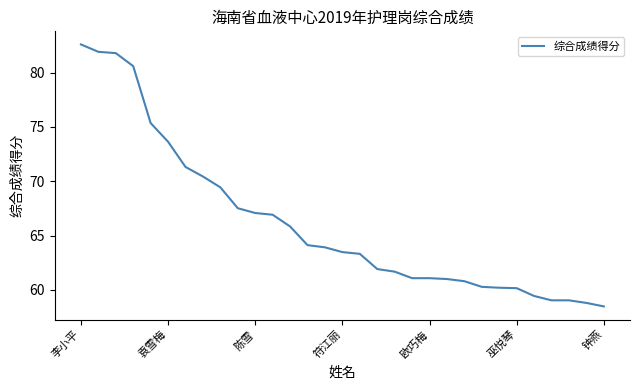

What is the greatest value displayed?

82.6